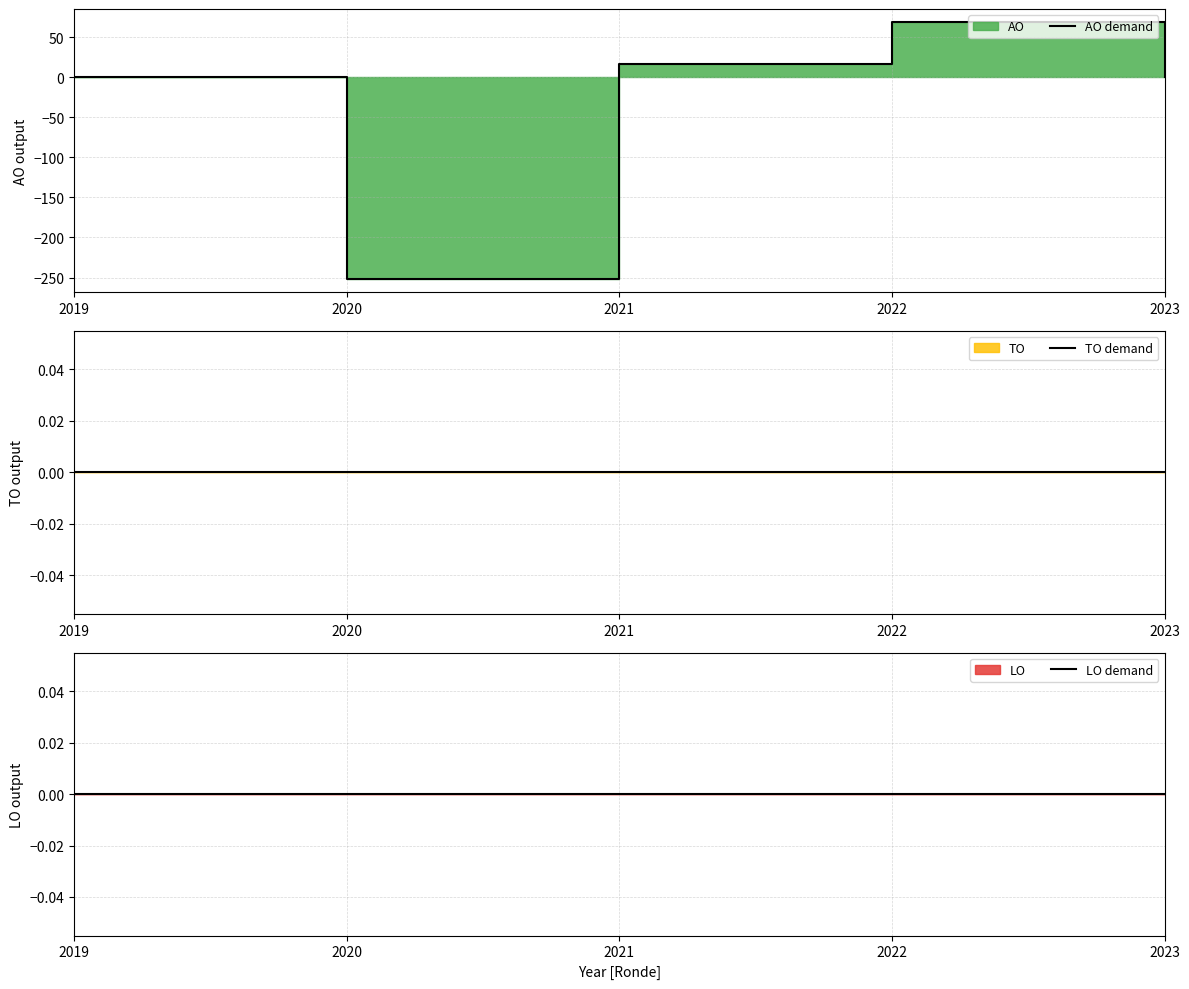

Reading left to right, extract all data points from this chart.

AO demand: 0	-252	16	69	0
TO demand: 0	0	0	0	0
LO demand: 0	0	0	0	0